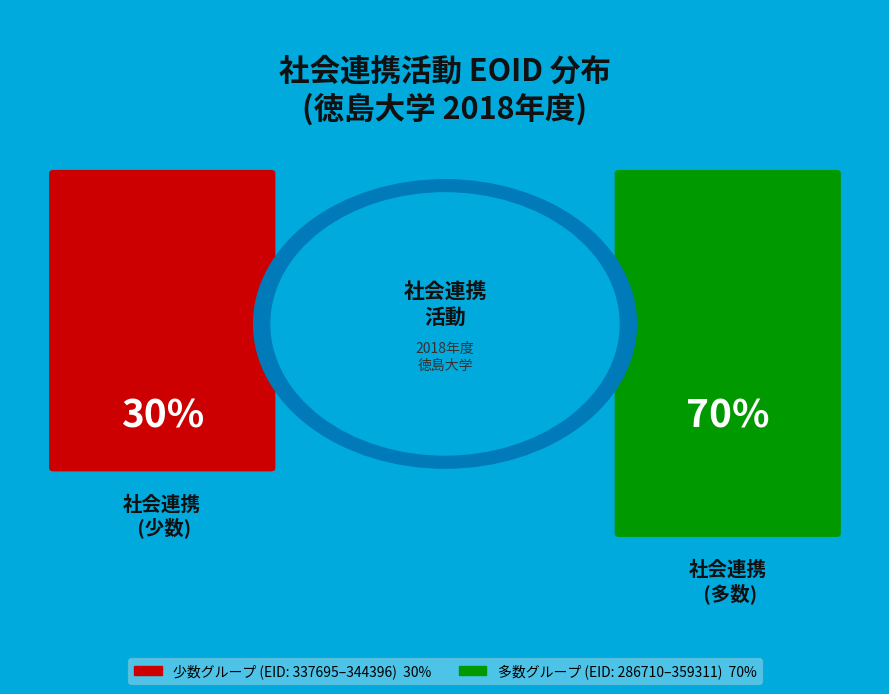

Does 345942 represent more than half of the total?

No